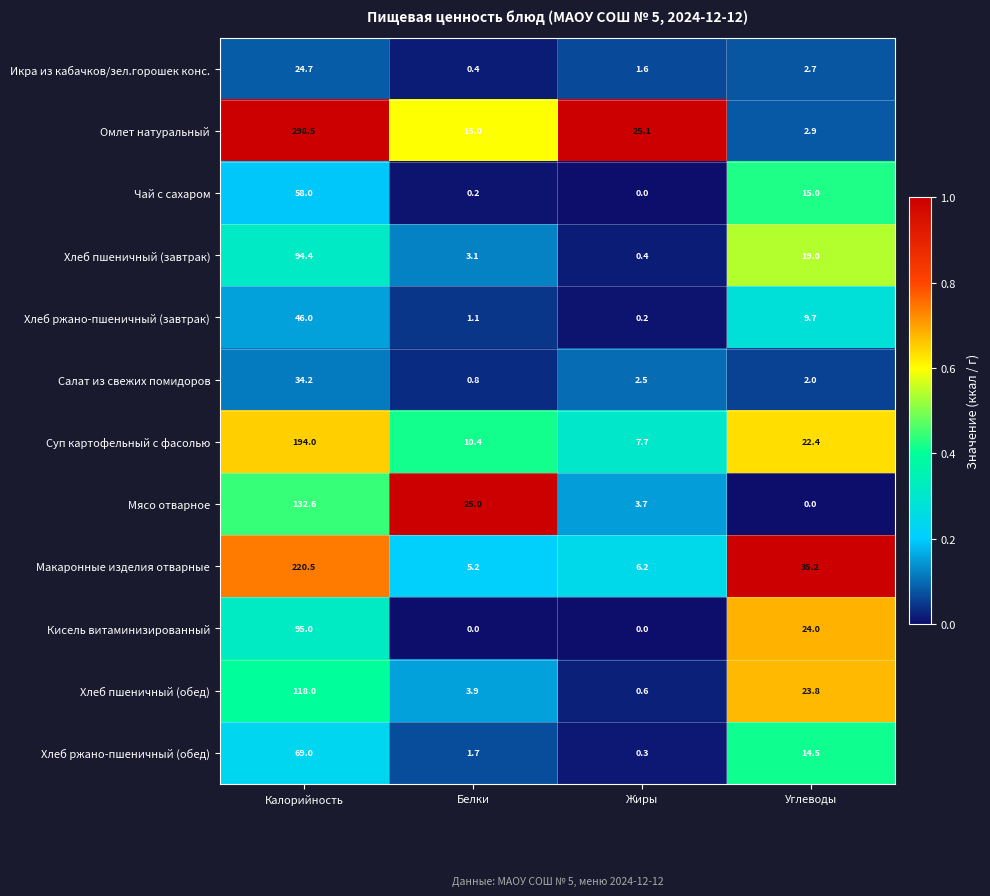

The Макаронные изделия отварные series shows 3.6 at Белки. True or false?

False